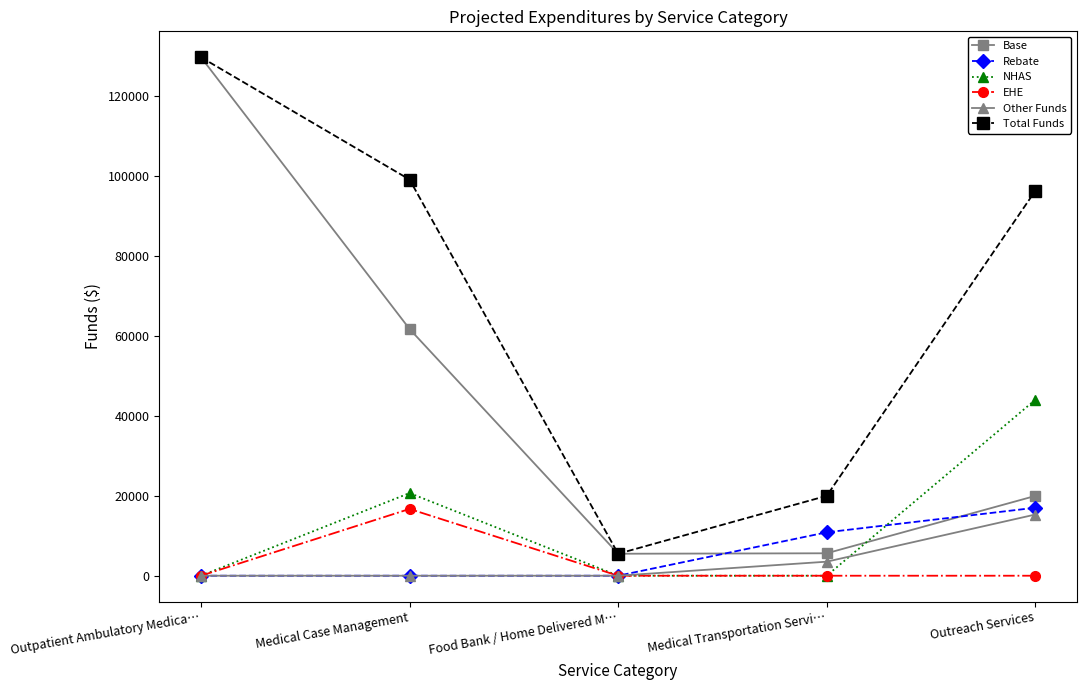

What is the label of the 2nd point from the right?

Medical Transportation Servi…